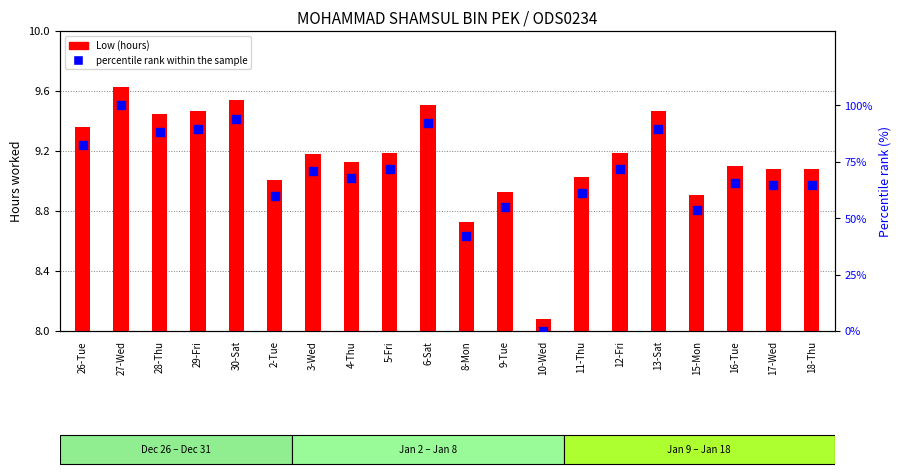

Which series has the widest spread of Y values?

percentile rank within the sample